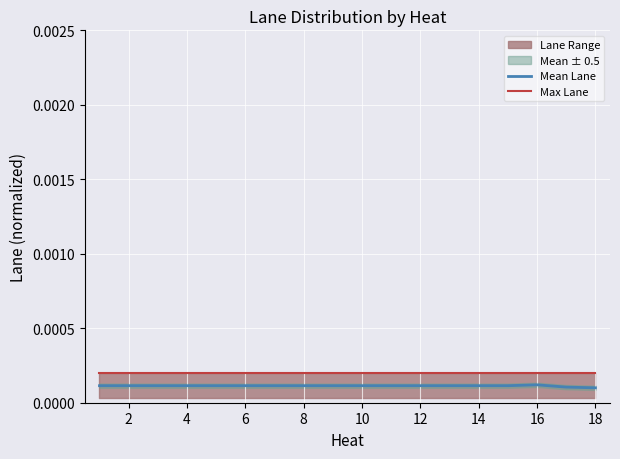

At which category does Mean Lane reach its first local peak?

15